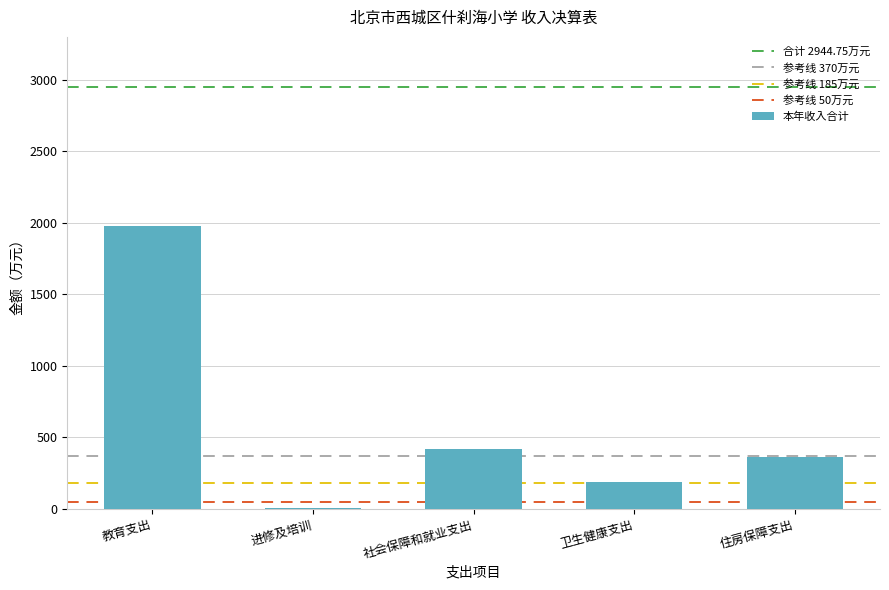

Reading right to left, what are all the values shown in this chart?

366.7	185.5	418.5	4.9	1974.1